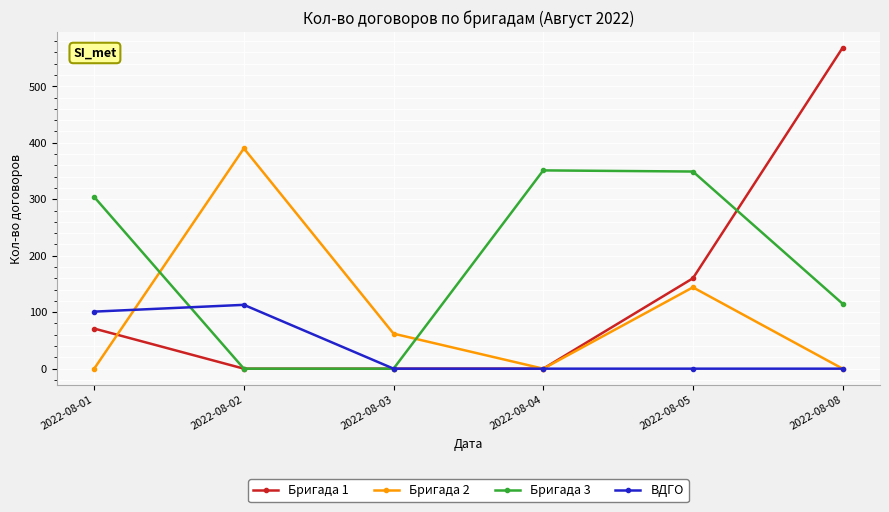

What is the value of the Бригада 2 point at the 5th from the left?

144